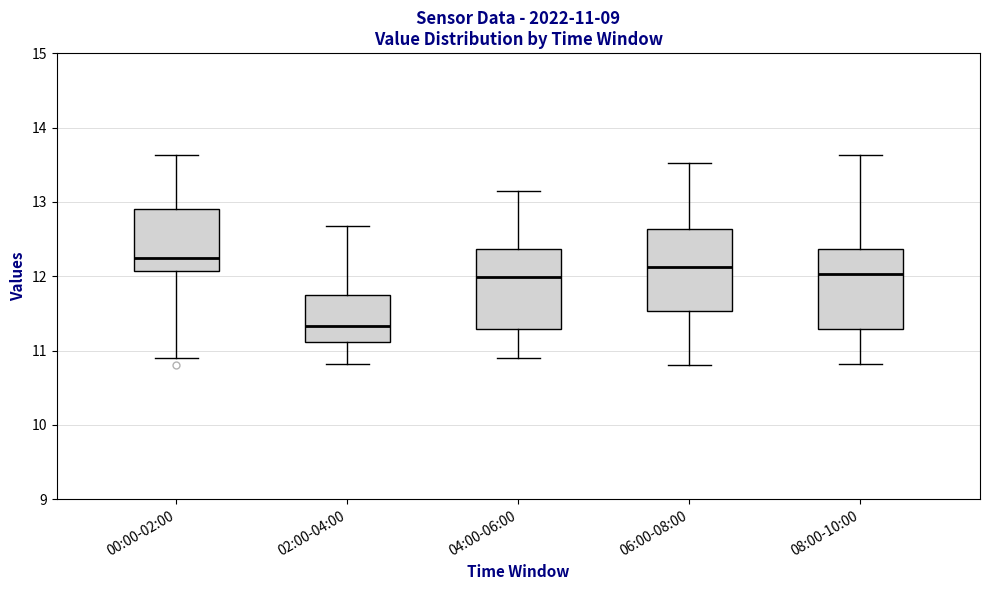

Which box has the lowest median line?

02:00-04:00